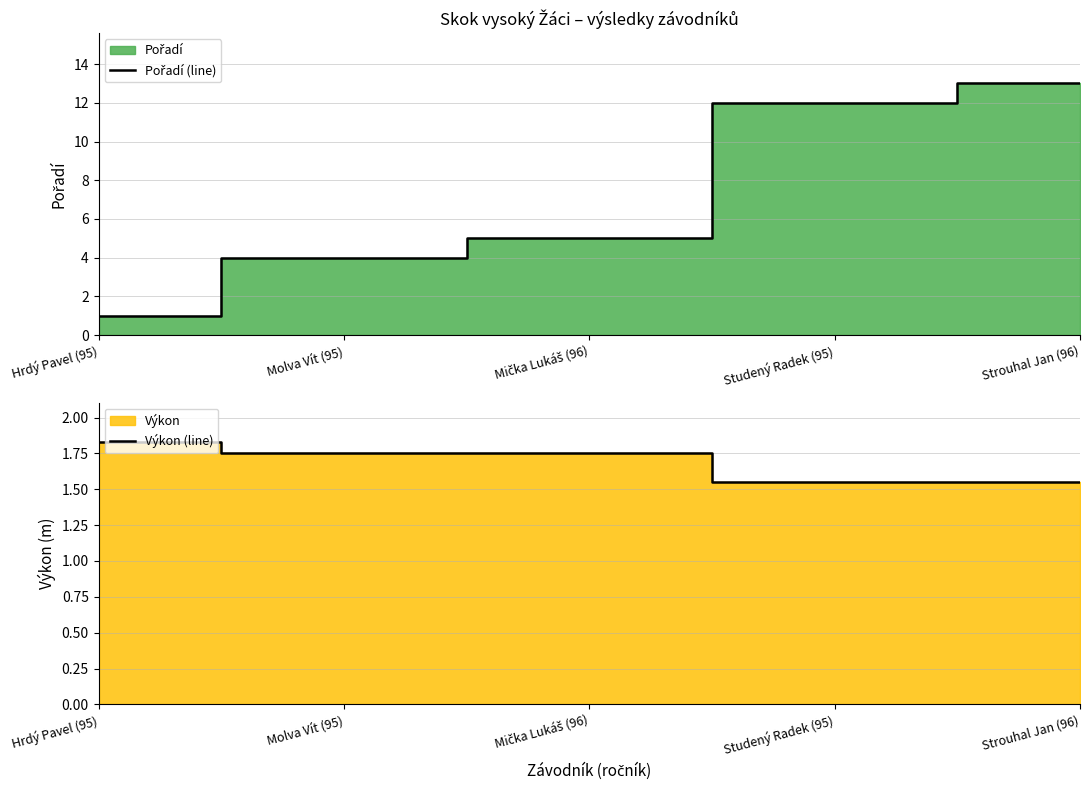

Which category has the lowest value in the Pořadí (line) series?

Hrdý Pavel (95)